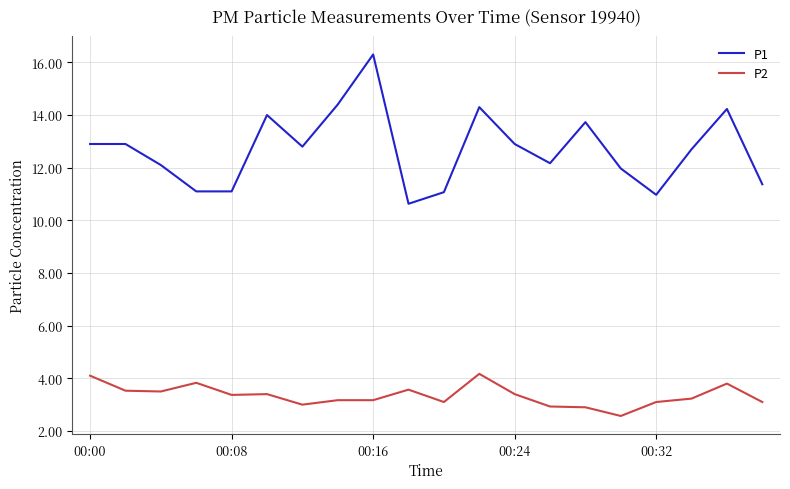

Rank the series by their average value, from lowest to highest.

P2, P1